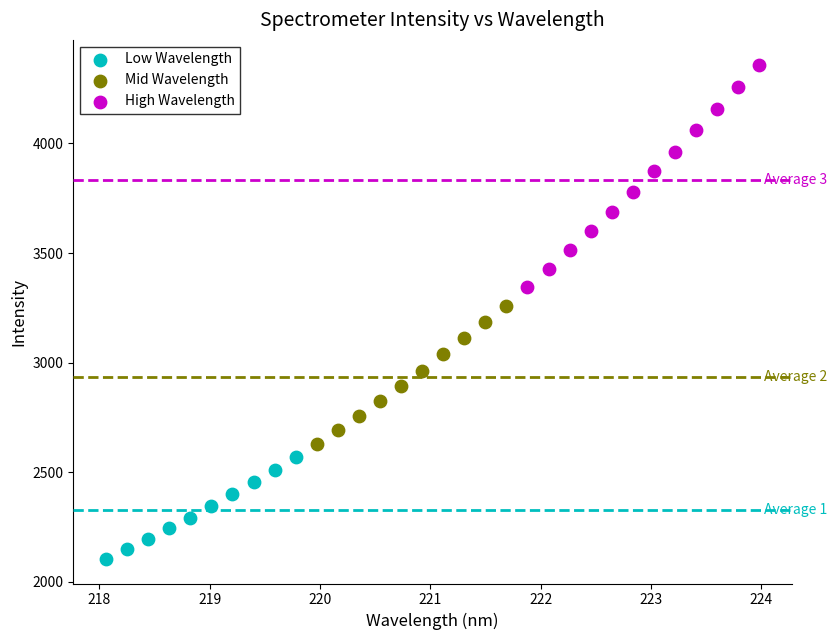

Which series contains the highest Y value?

High Wavelength